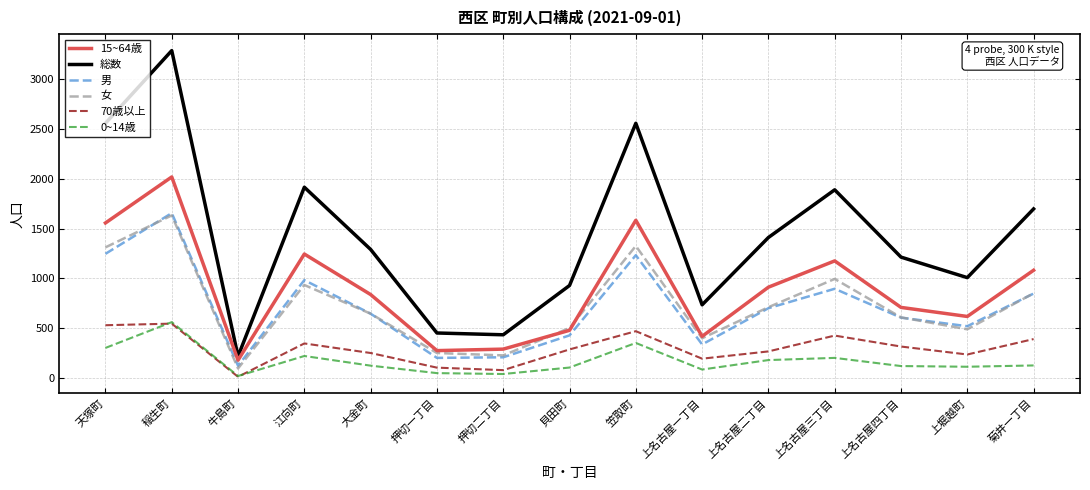

At which category does 70歳以上 reach its first local valley?

牛島町